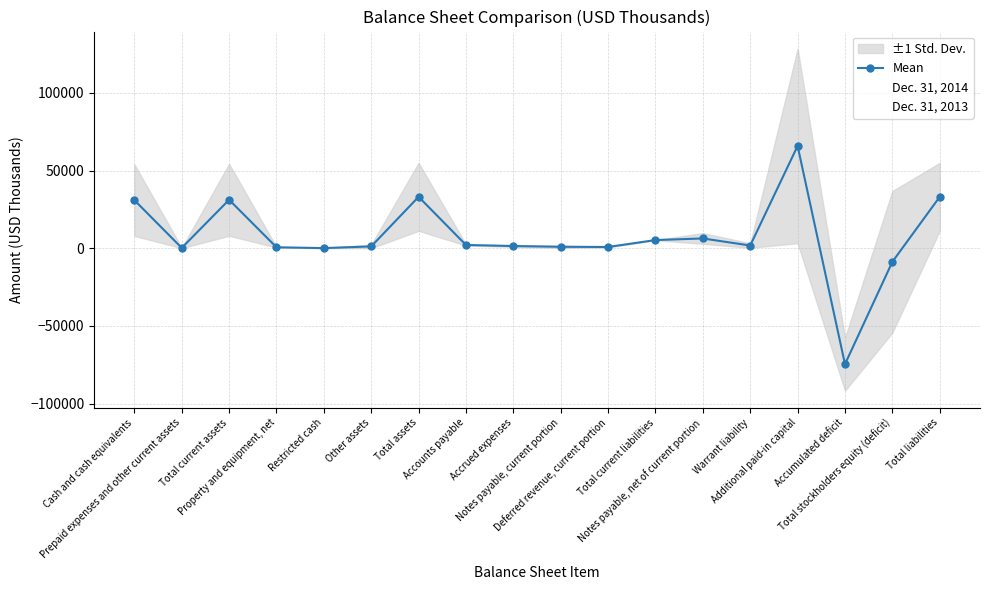

True or false: Mean has a value of 585.1 at Other assets.

False